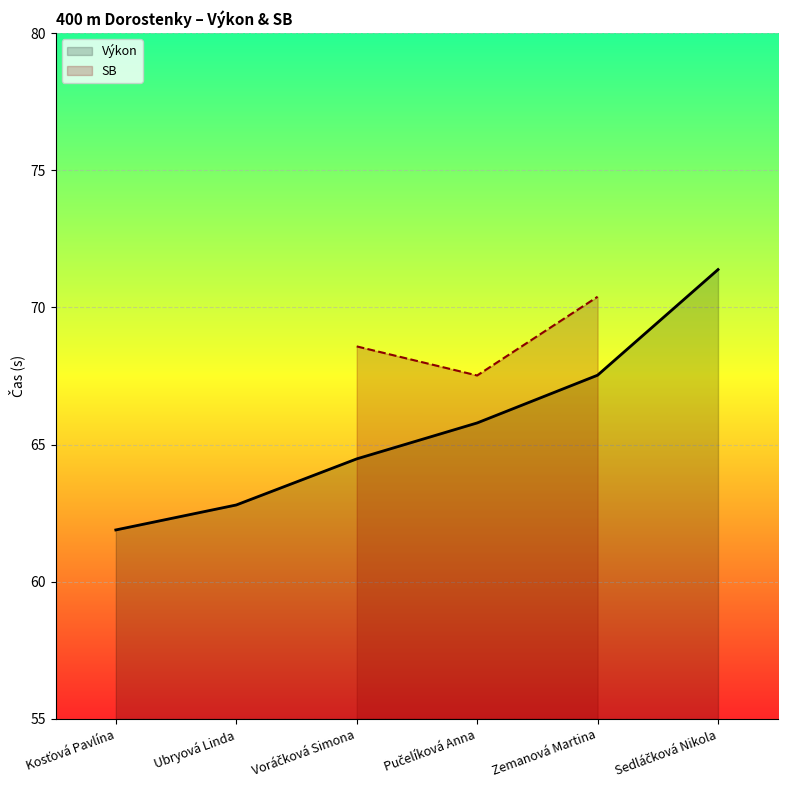

Which category has the lowest value across all series?

Kosťová Pavlína